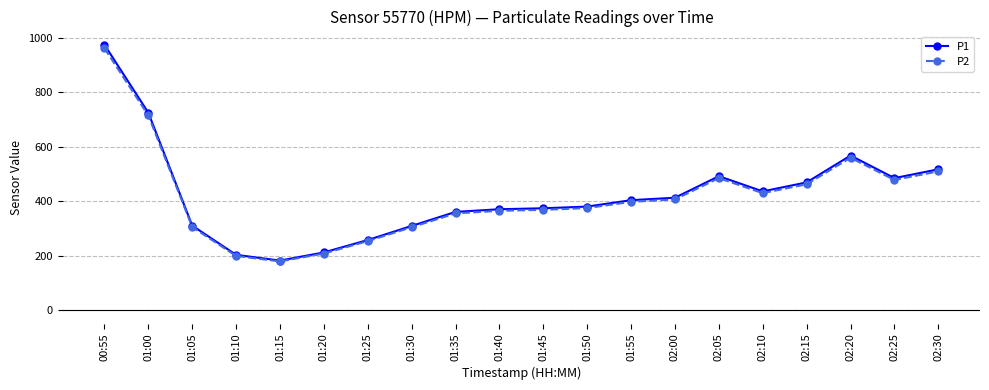

The value of P2 at 01:15 is 250.9. True or false?

False